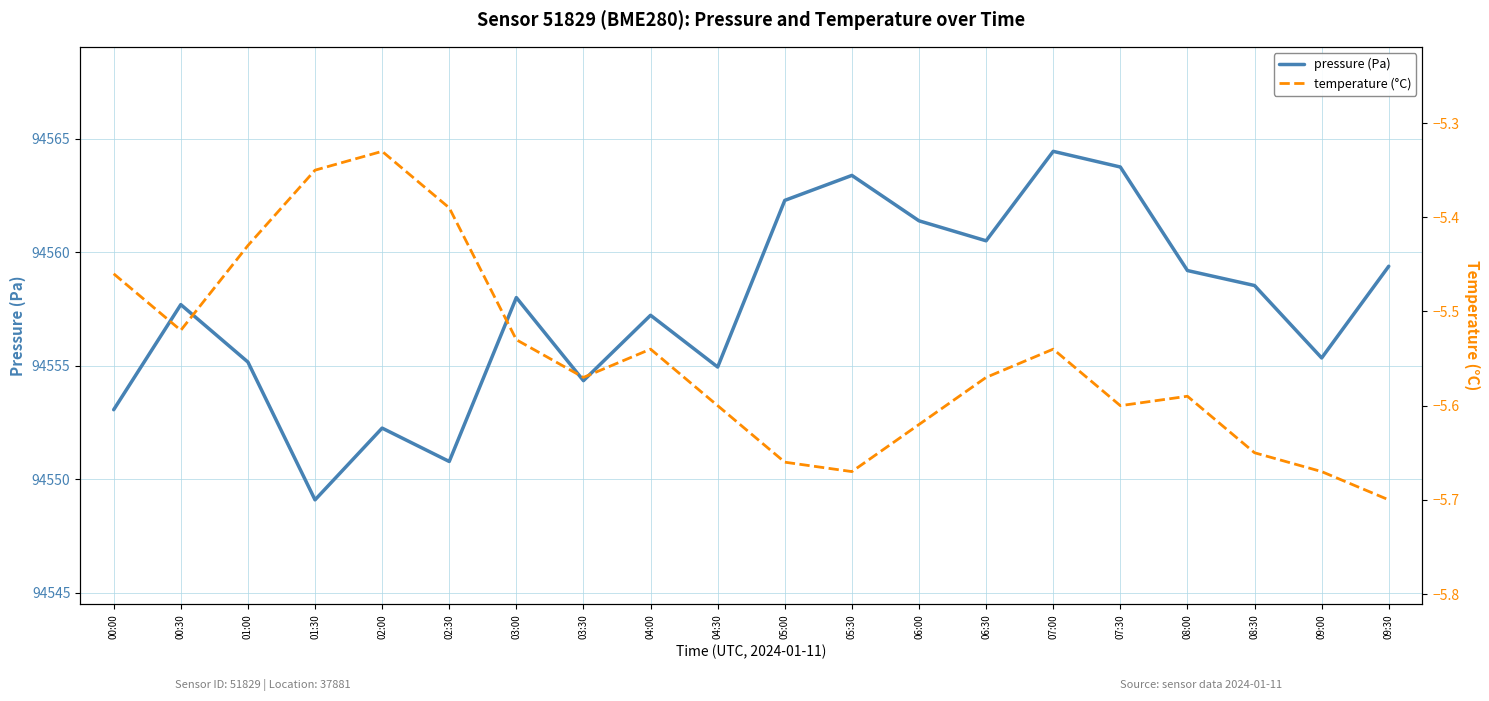

Which series has the widest spread of values?

pressure